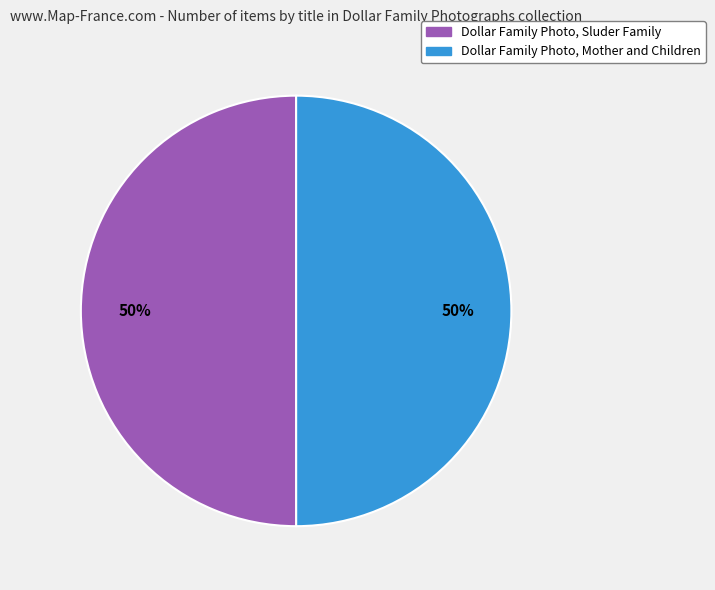

What percentage is the Dollar Family Photo, Mother and Children slice, to the nearest percent?

50%